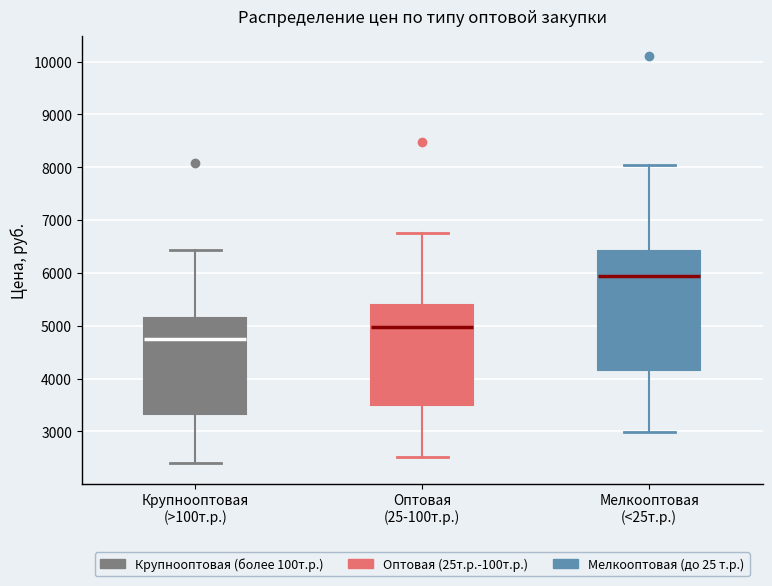

Which box has the lowest median line?

Крупнооптовая (>100т.р.)